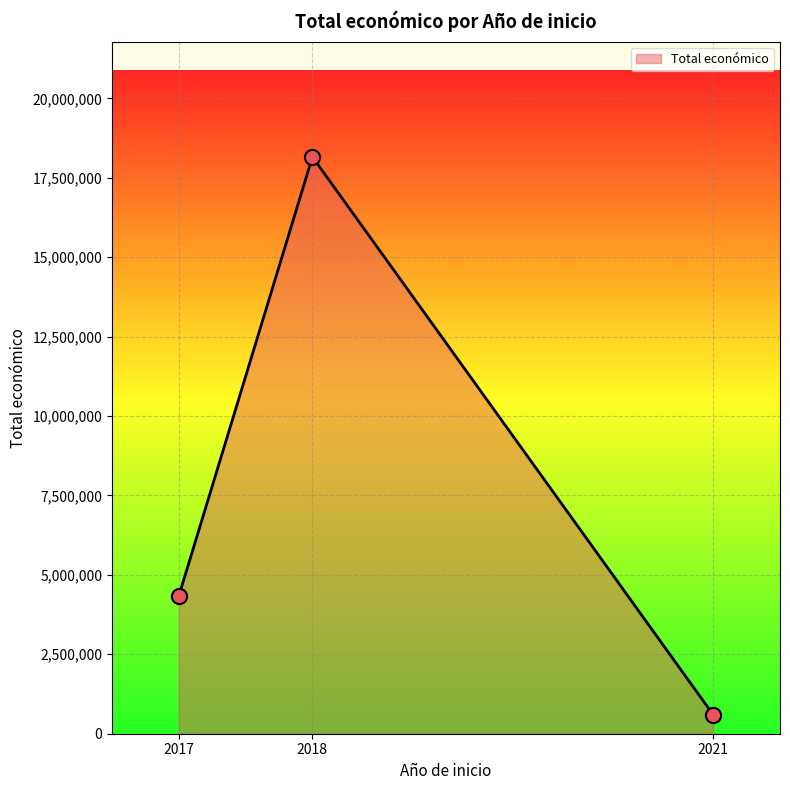

Approximately how many times larger is the value at 2017 compared to 2018?

0.2